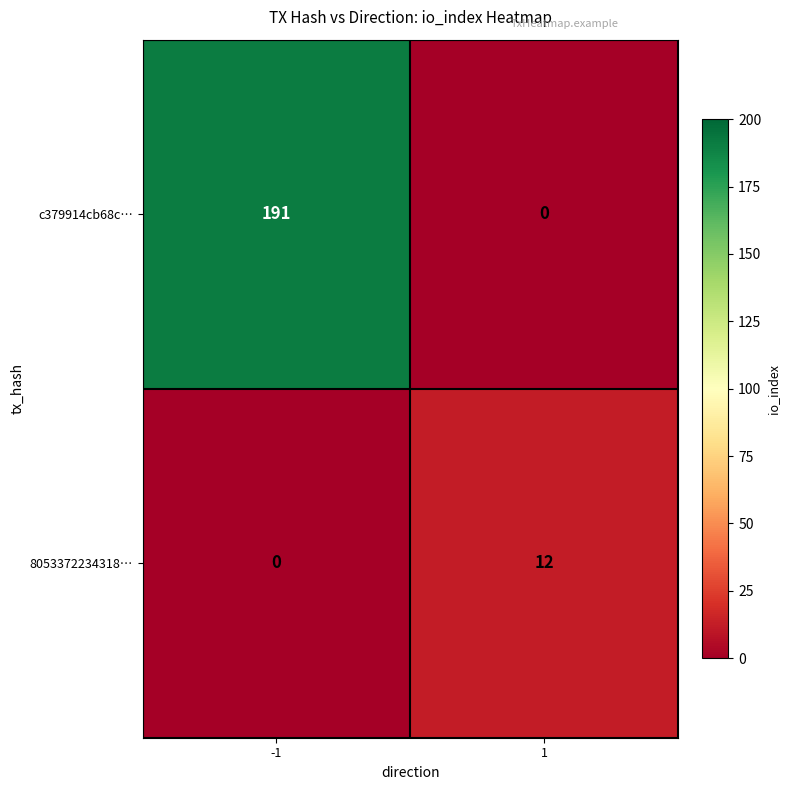

What is the maximum value for 8053372234318…?

12